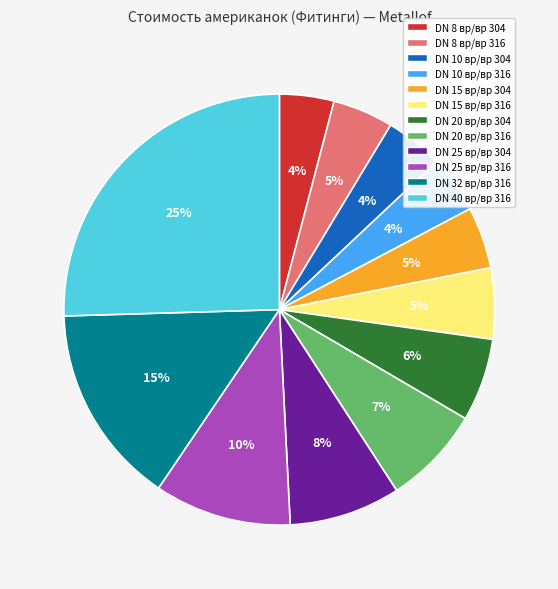

Does DN 8 вр/вр 316 represent more than half of the total?

No